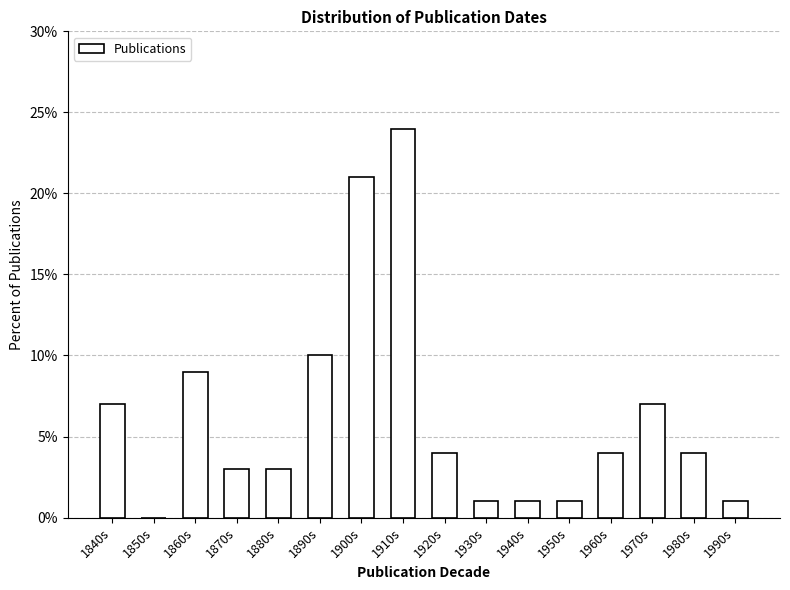

Reading left to right, extract all data points from this chart.

1840s=7.0	1850s=0.0	1860s=9.0	1870s=3.0	1880s=3.0	1890s=10.0	1900s=21.0	1910s=24.0	1920s=4.0	1930s=1.0	1940s=1.0	1950s=1.0	1960s=4.0	1970s=7.0	1980s=4.0	1990s=1.0